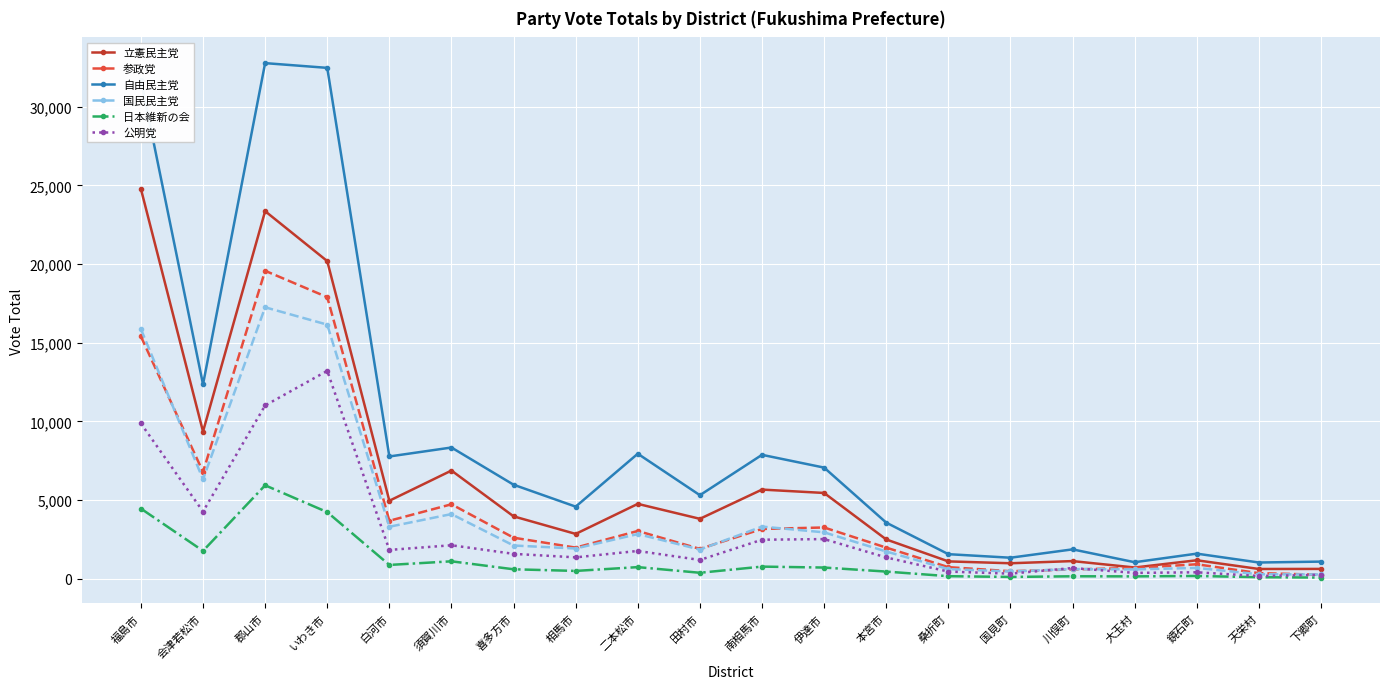

Is it true that 公明党 equals 1186.7 at 田村市?

True